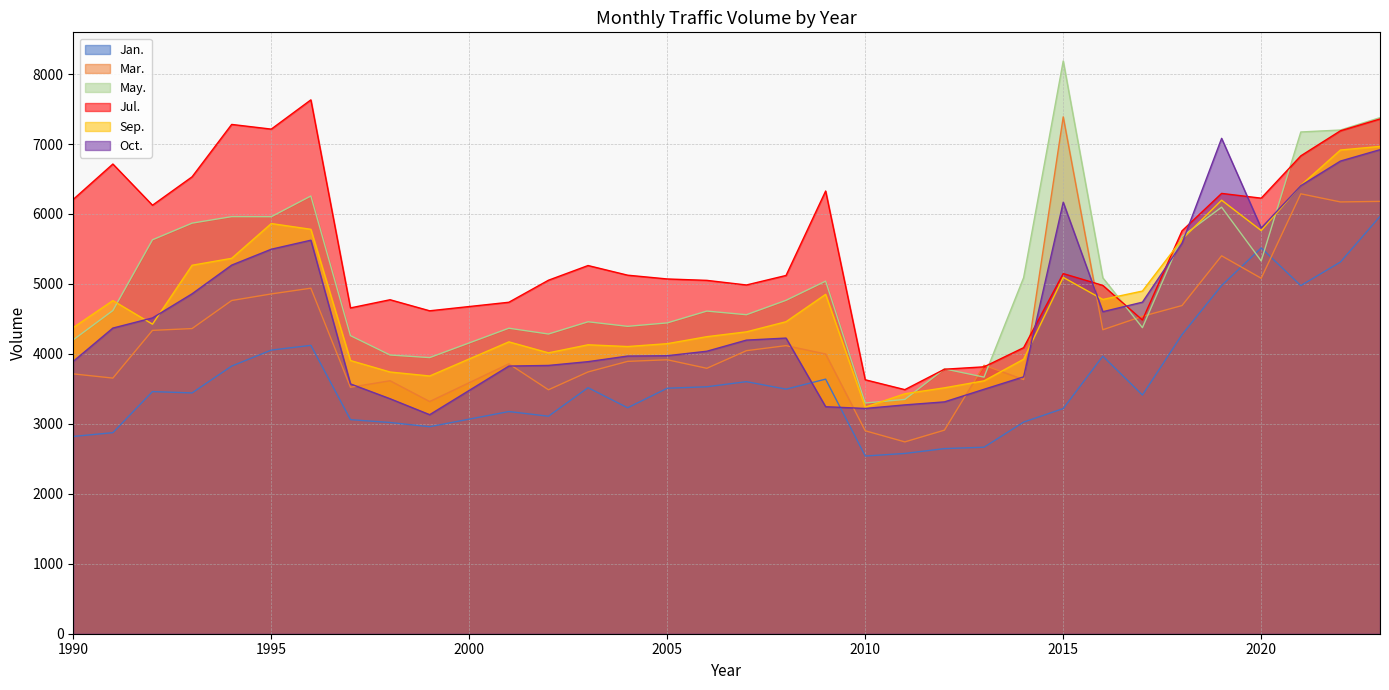

What is the total value across all series at 2001?

24137